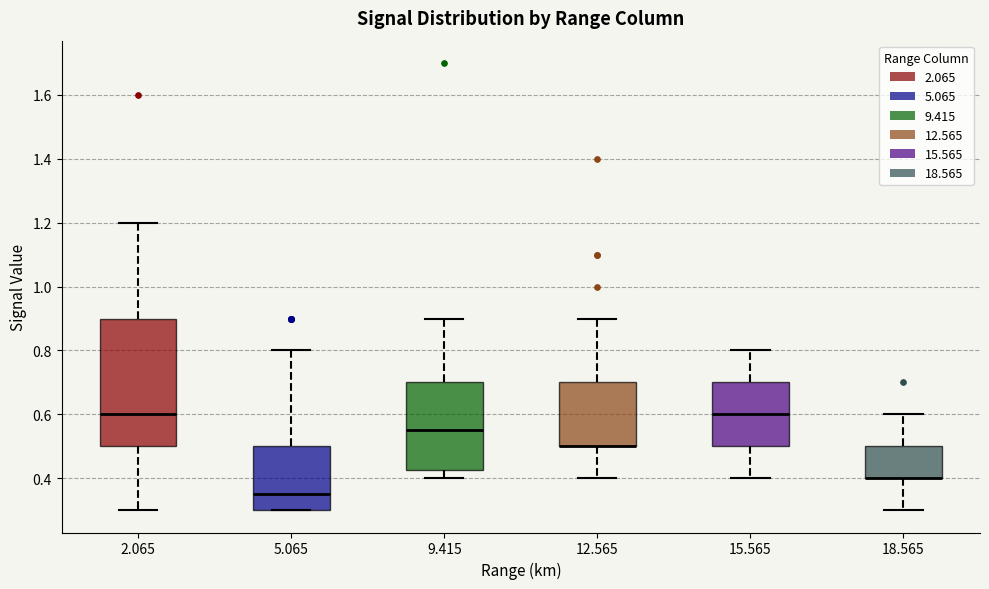

Which box is the tallest, from its lower edge to its upper edge?

2.065